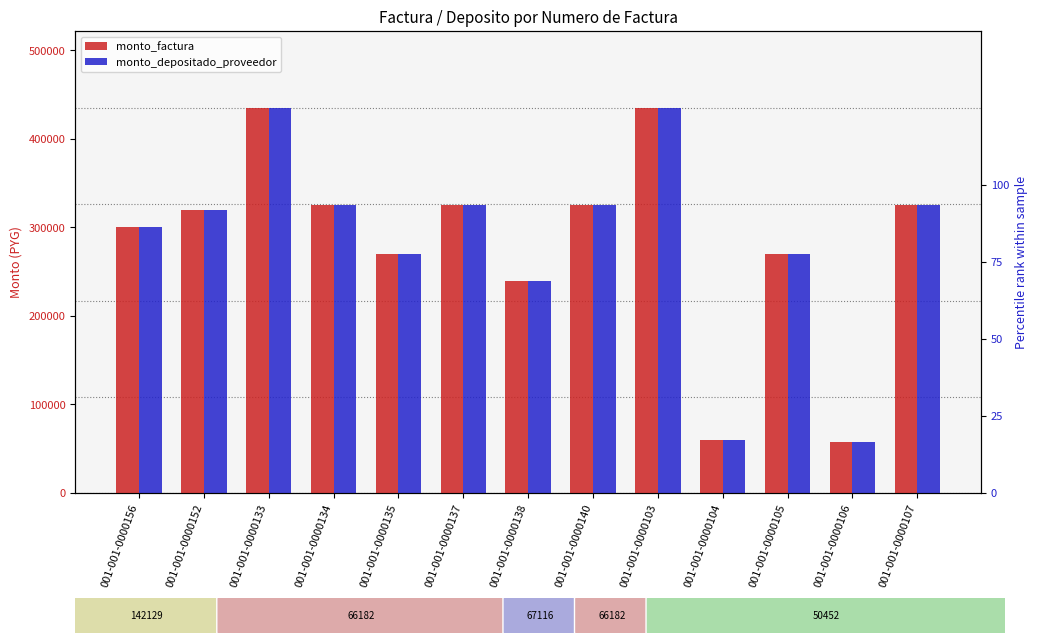

At which label does monto_factura reach its peak?

001-001-0000133